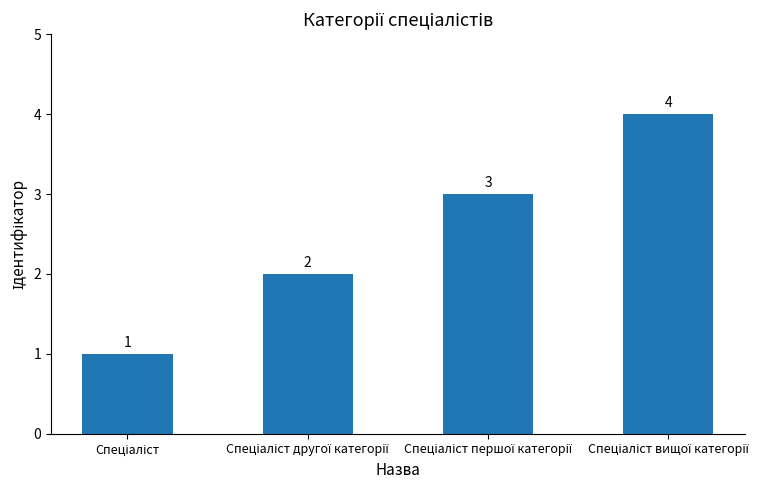

What is the greatest value displayed?

4